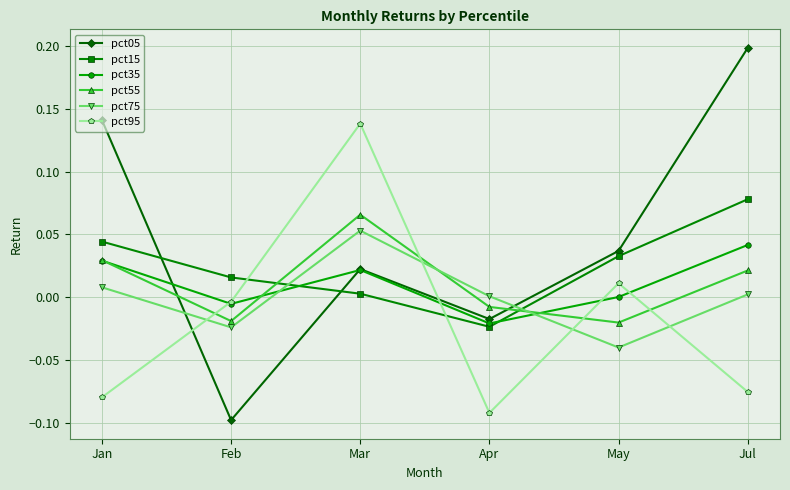

Which series changed the most between Feb and Apr?

pct95